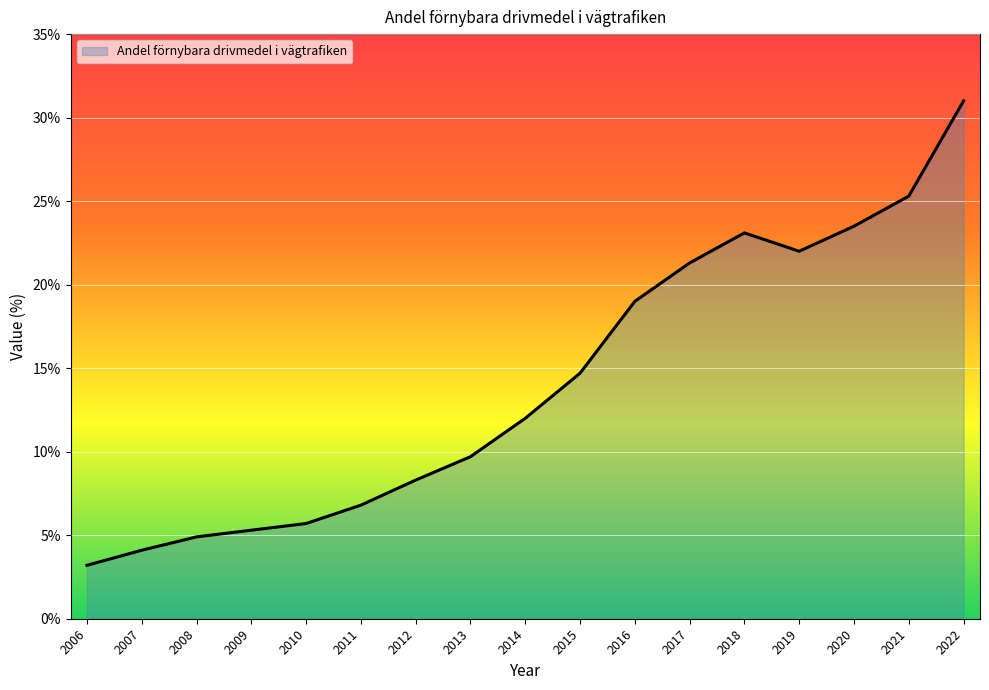

List the labels in order of value, smallest first.

2006, 2007, 2008, 2009, 2010, 2011, 2012, 2013, 2014, 2015, 2016, 2017, 2019, 2018, 2020, 2021, 2022